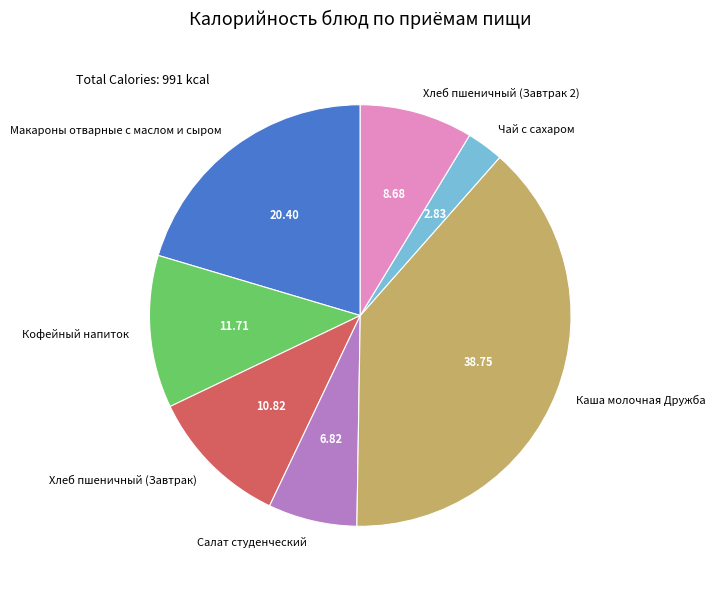

Which has a higher value, Салат студенческий or Хлеб пшеничный (Завтрак)?

Хлеб пшеничный (Завтрак)